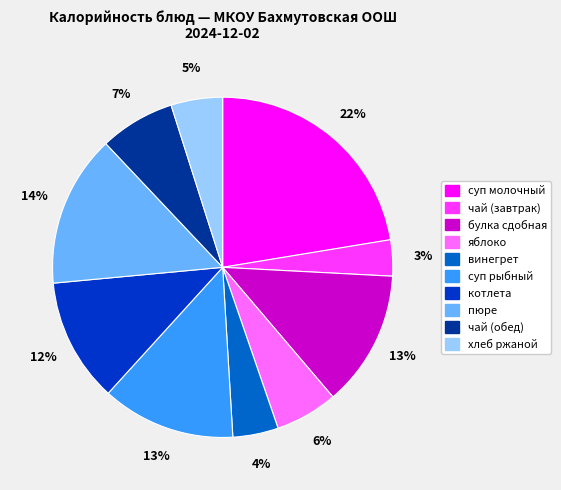

Does чай (обед) account for over 50% of the chart?

No